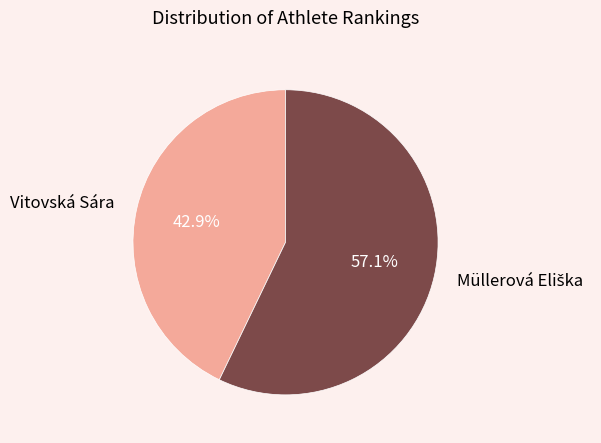

Which category has the smallest portion of the pie?

Vitovská Sára